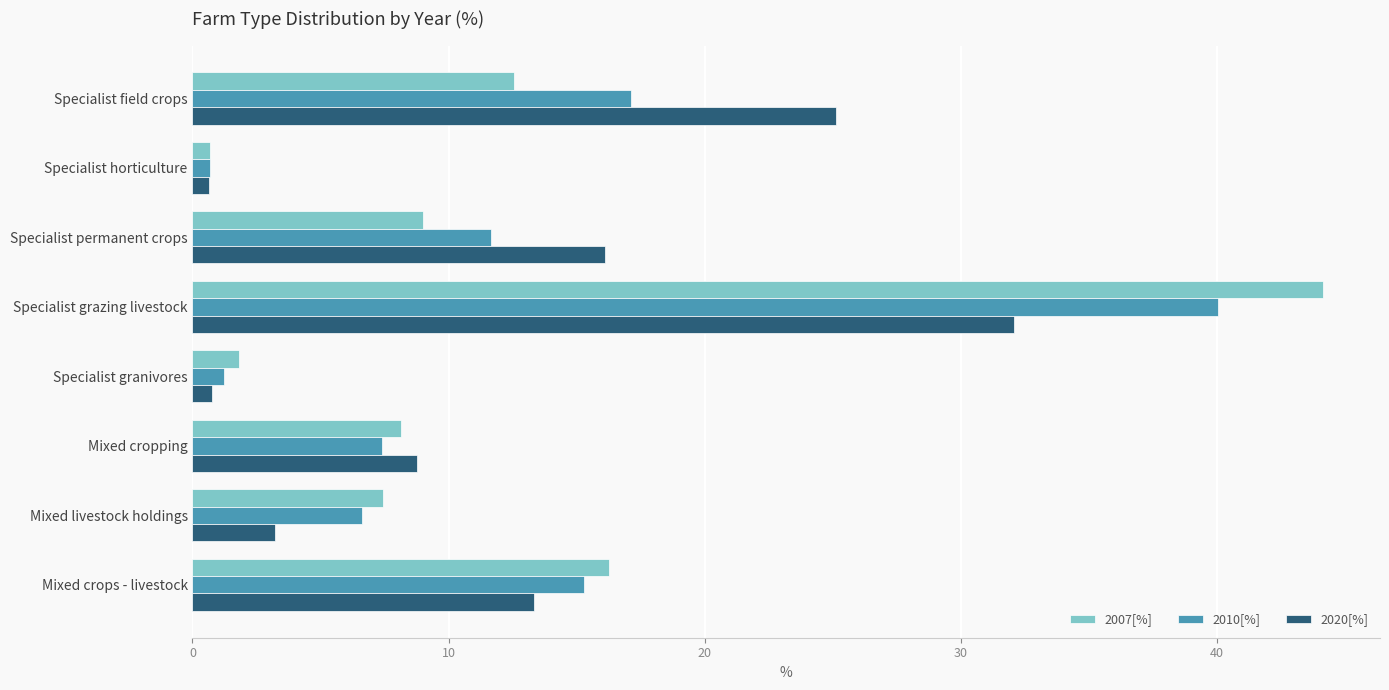

Between Mixed cropping and Mixed crops - livestock, which series saw the biggest shift?

2007[%]